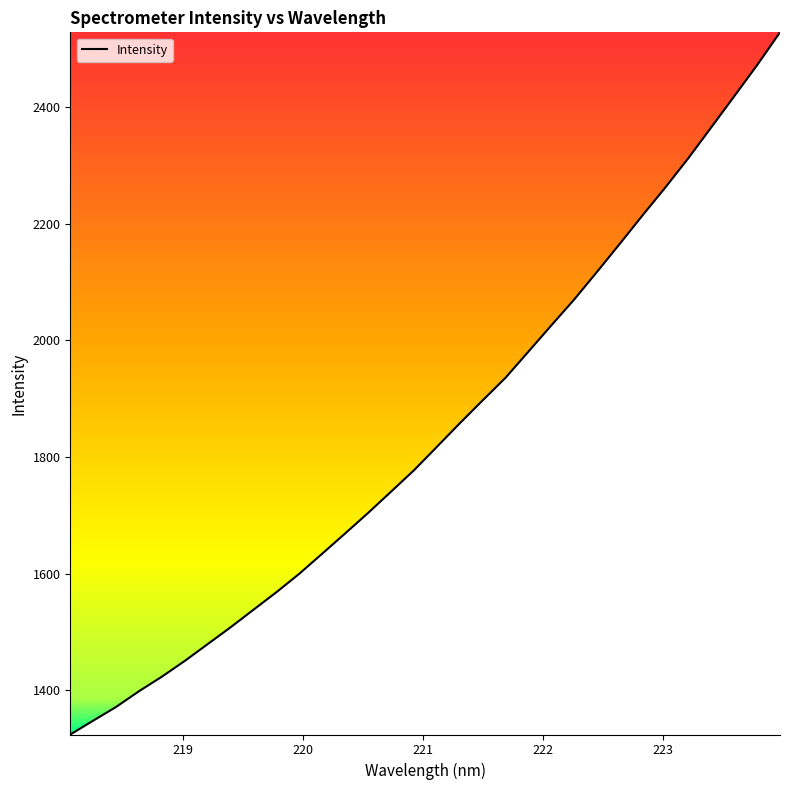

How many lines are shown in the chart?

1